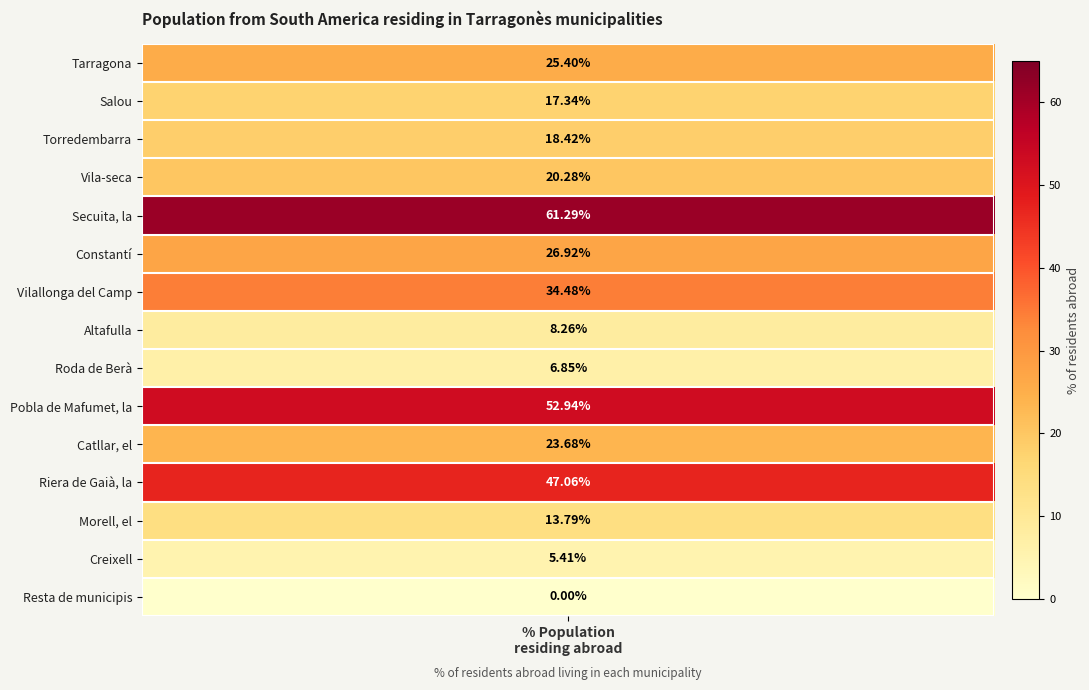

What is the greatest value displayed?

61.3